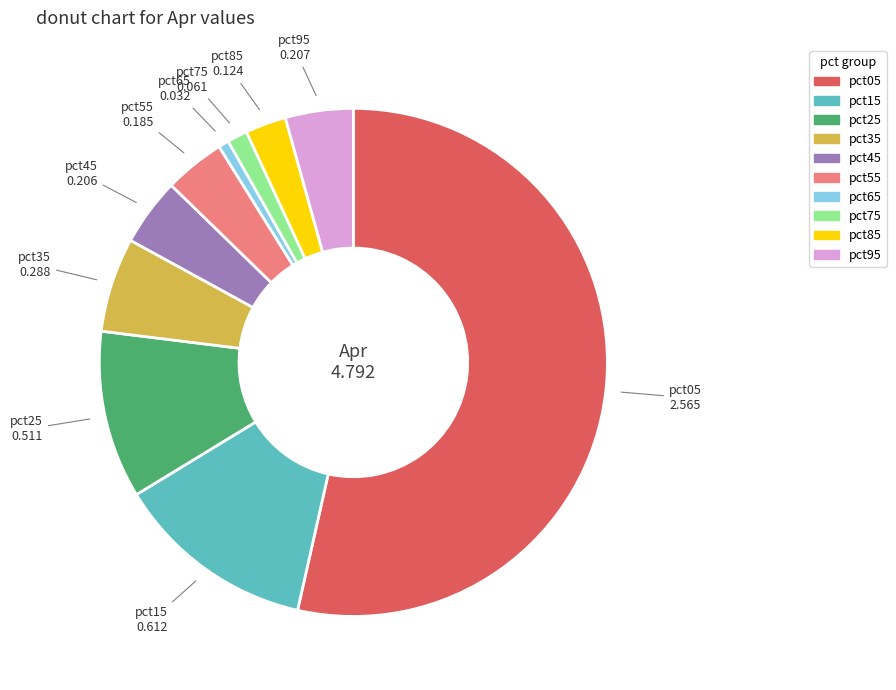

Which has a higher value, pct85 or pct05?

pct05